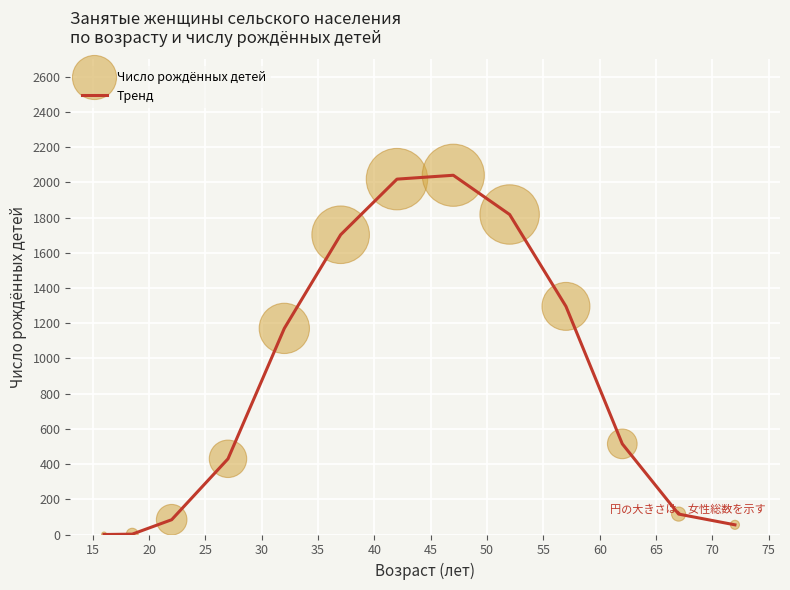

What is the greatest value displayed?

2041